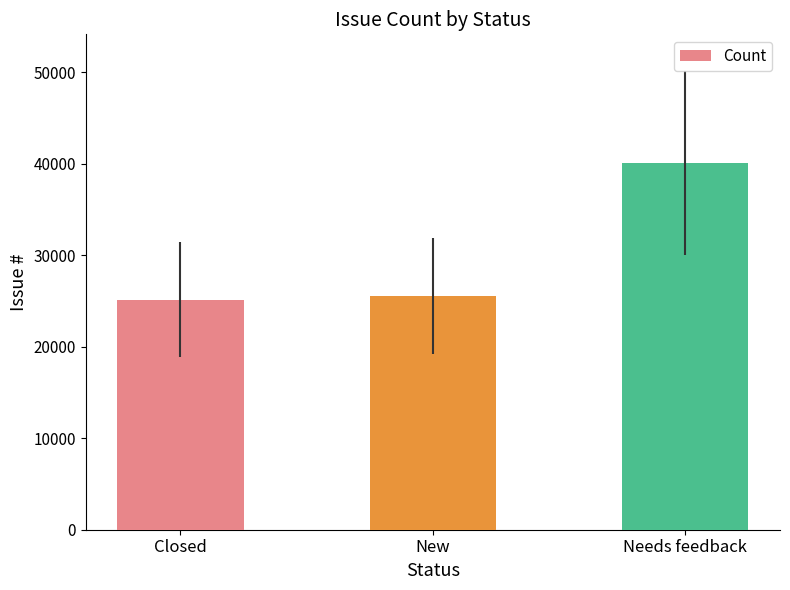

Does the chart contain any negative values?

No